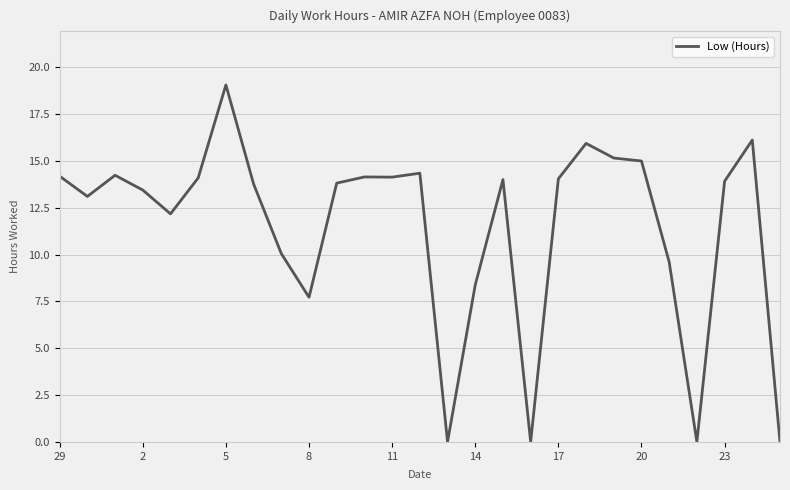

What is the maximum value shown in the chart?

19.1